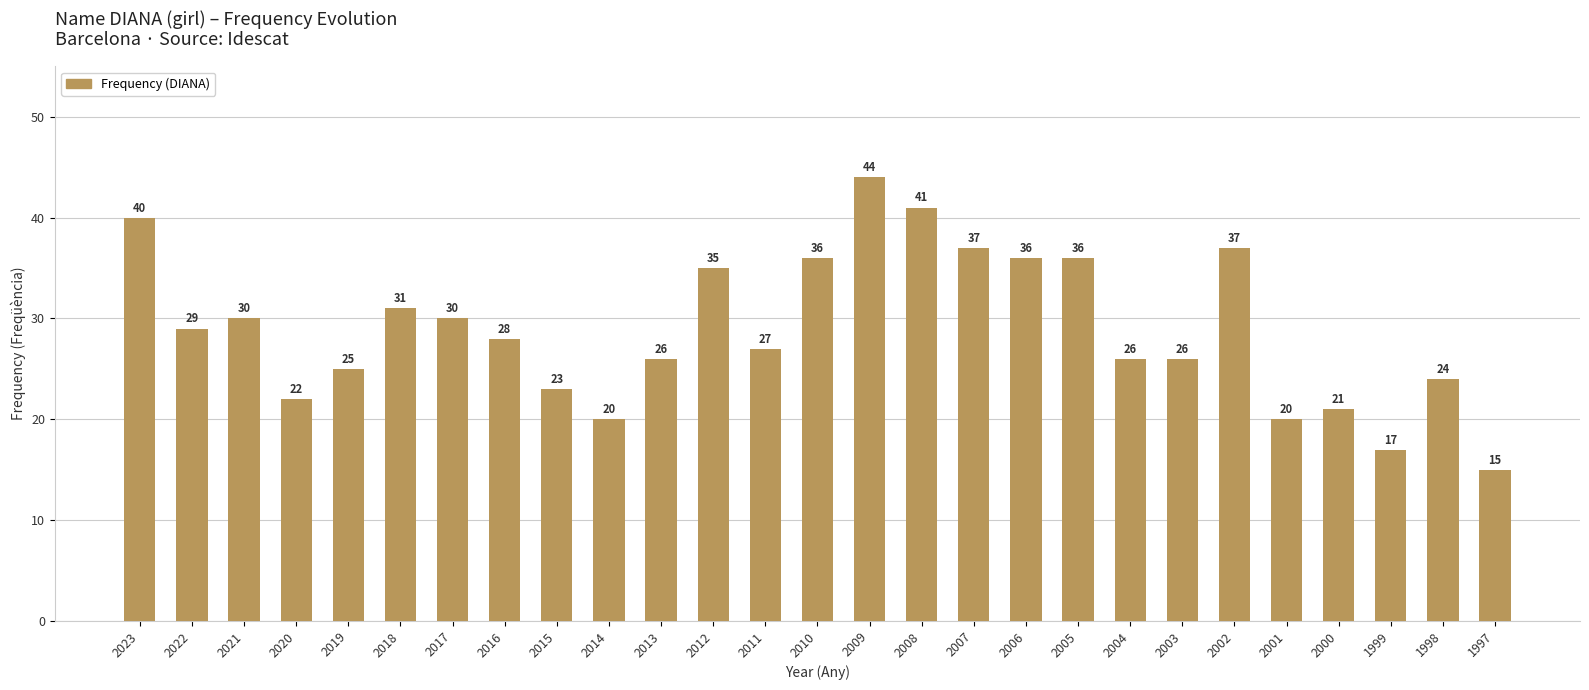

What is the change in value from 2004 to 1998?

-2